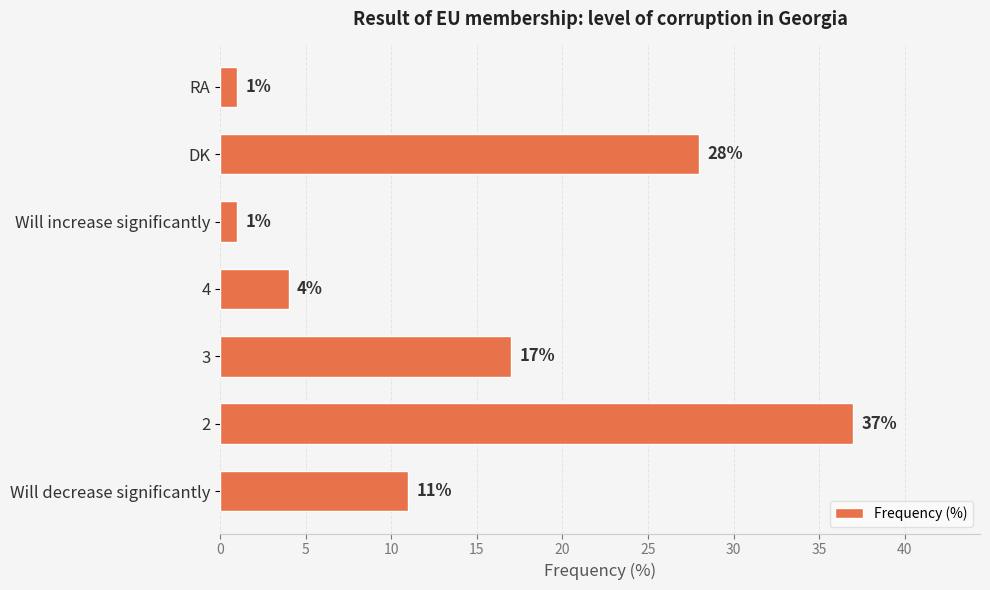

Are the bars horizontal?

Yes